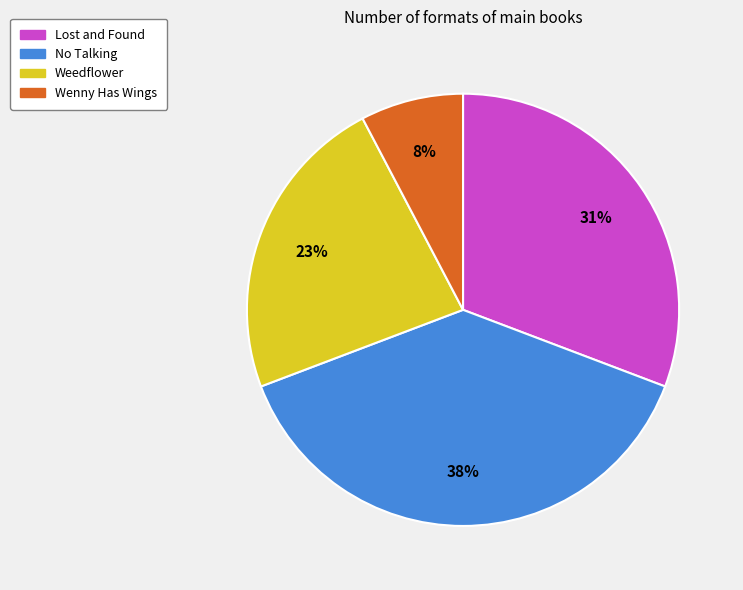

Which has a higher value, Weedflower or Wenny Has Wings?

Weedflower